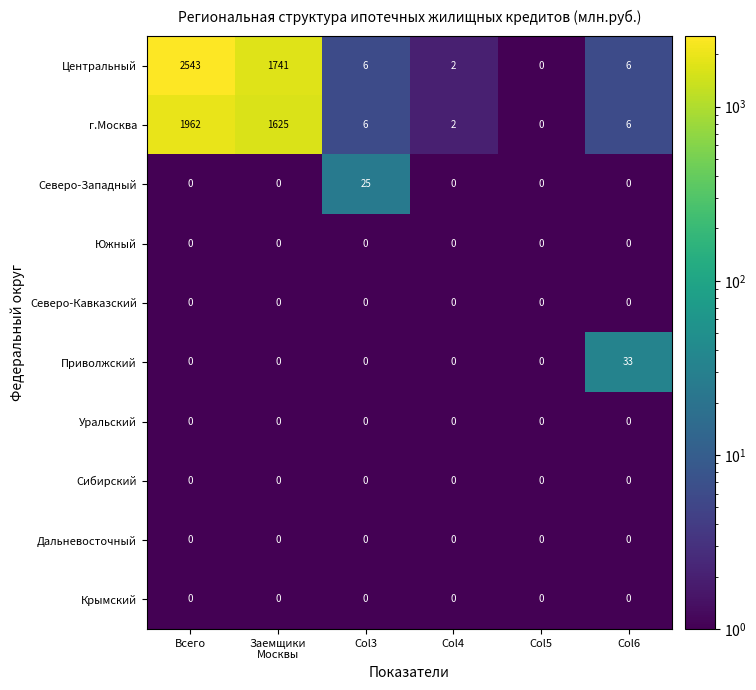

Which series has the largest range (max minus min)?

Центральный